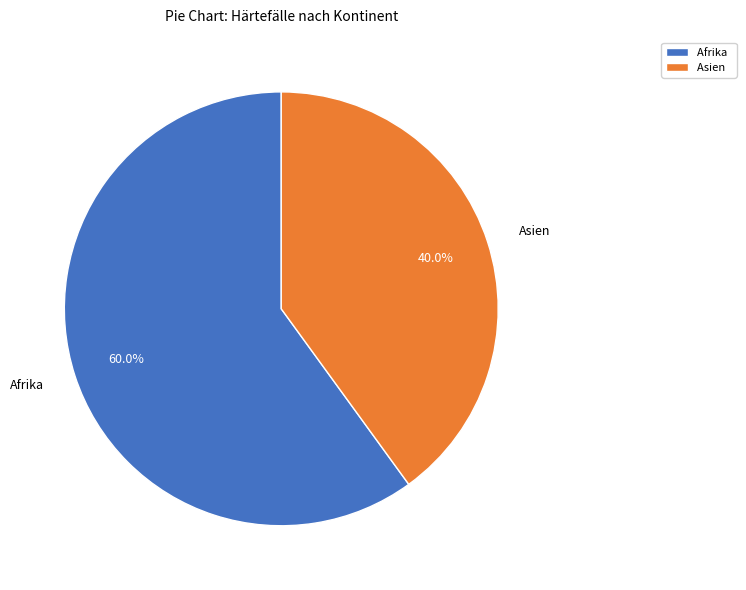

What is the largest slice in the pie chart?

Afrika